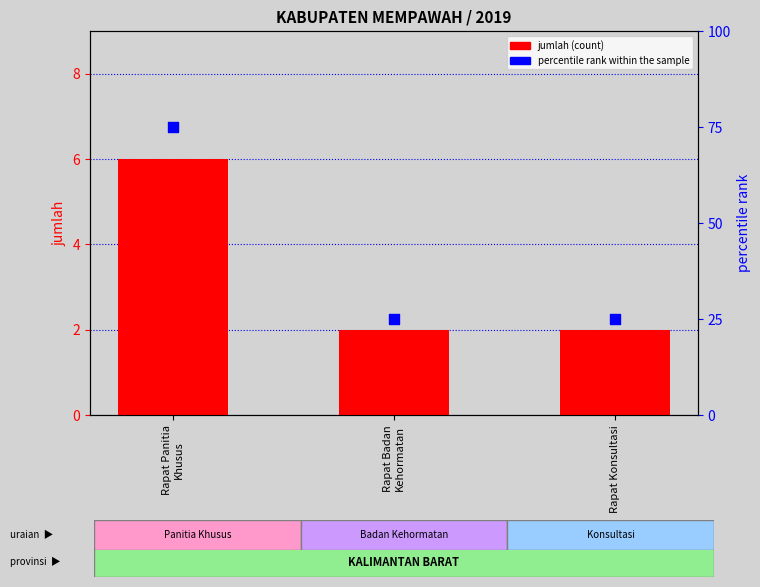

Which series reaches the minimum Y coordinate?

jumlah (count)